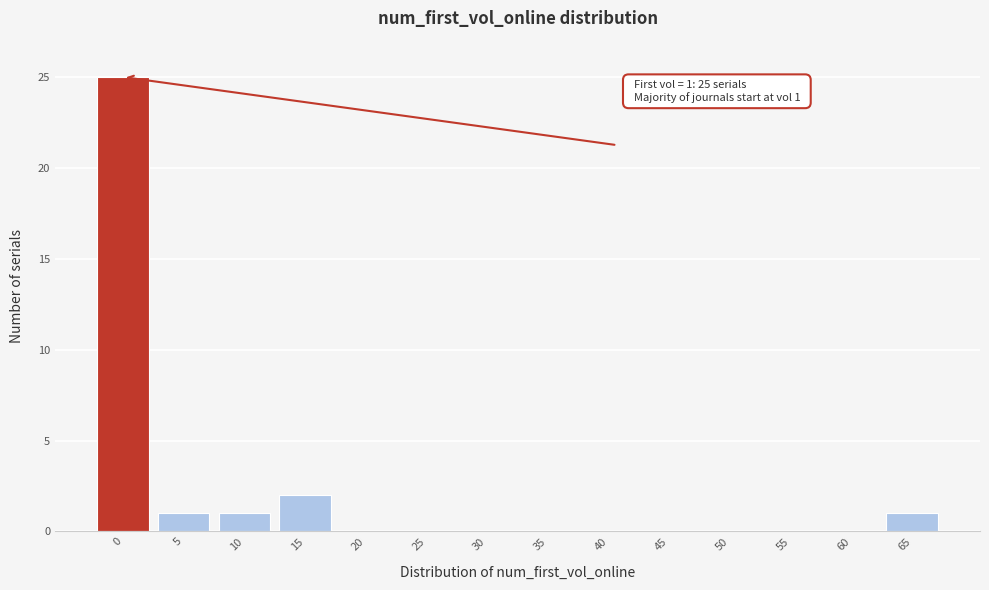

Reading left to right, transcribe all the data shown in this chart.

0=25	5=1	10=1	15=2	20=0	25=0	30=0	35=0	40=0	45=0	50=0	55=0	60=0	65=1